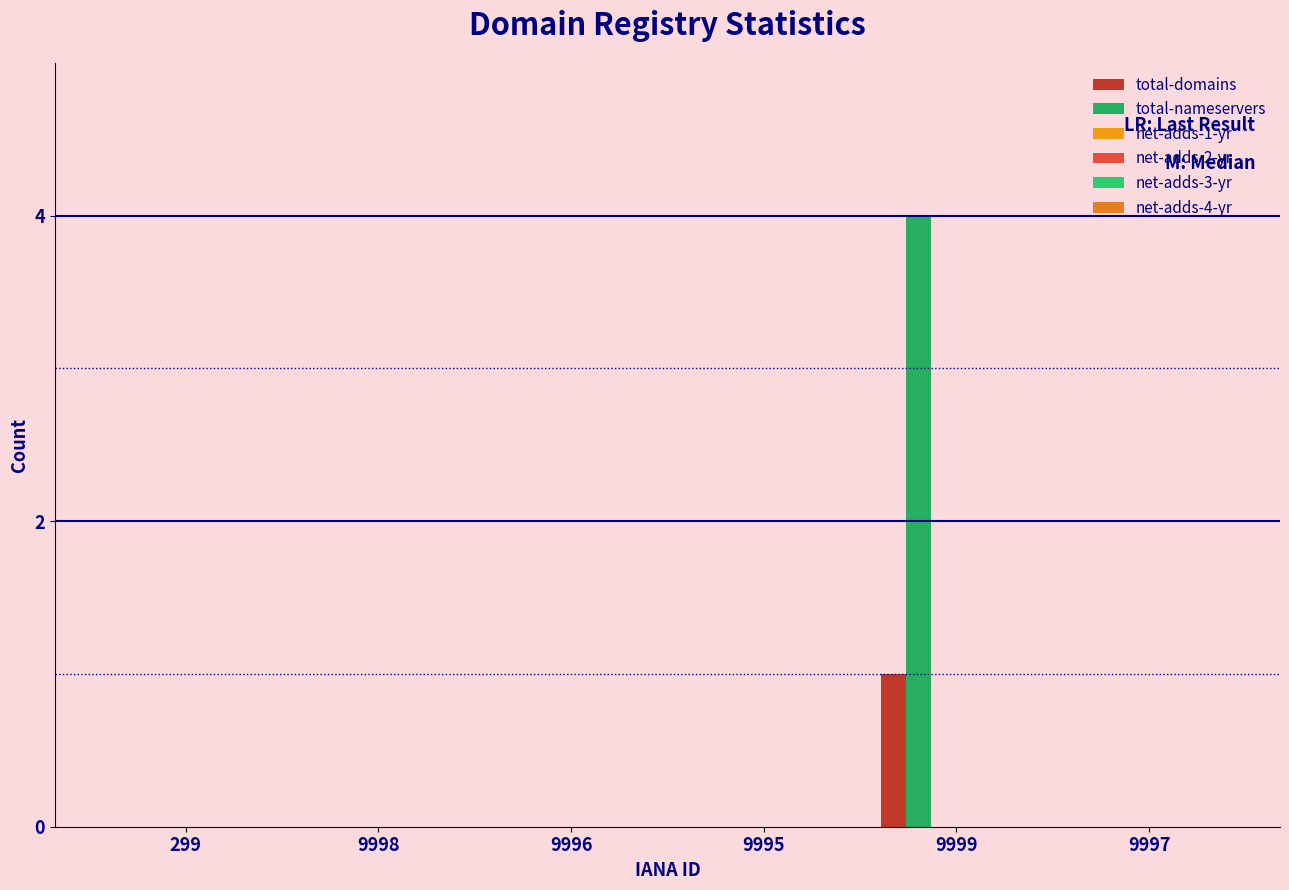

How many data points does each series have?

6